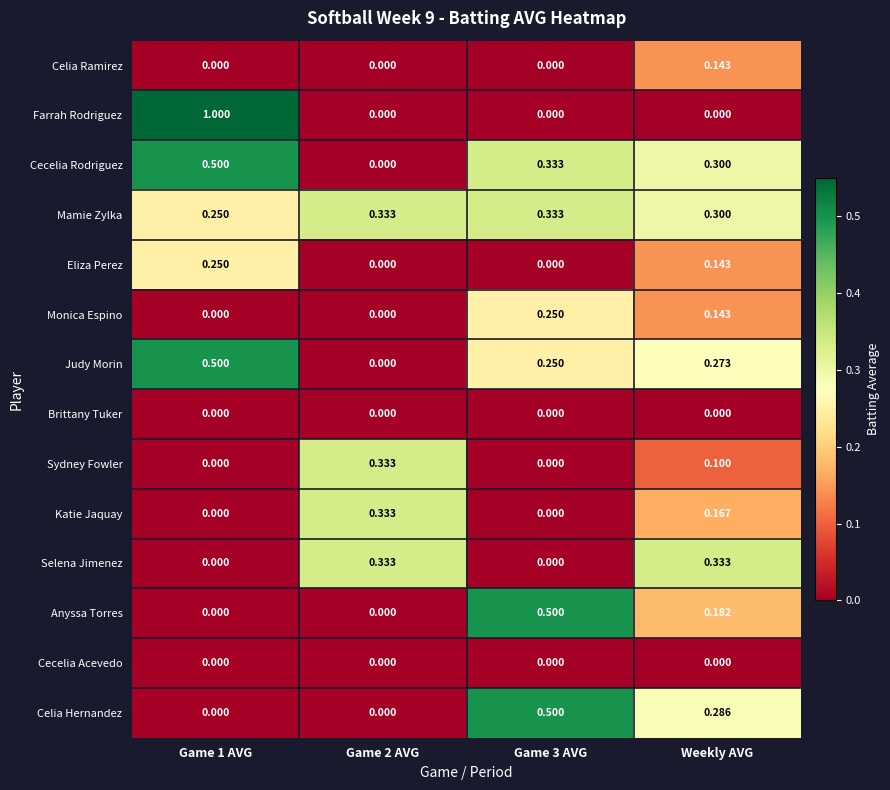

Which series has the widest spread of values?

Farrah Rodriguez